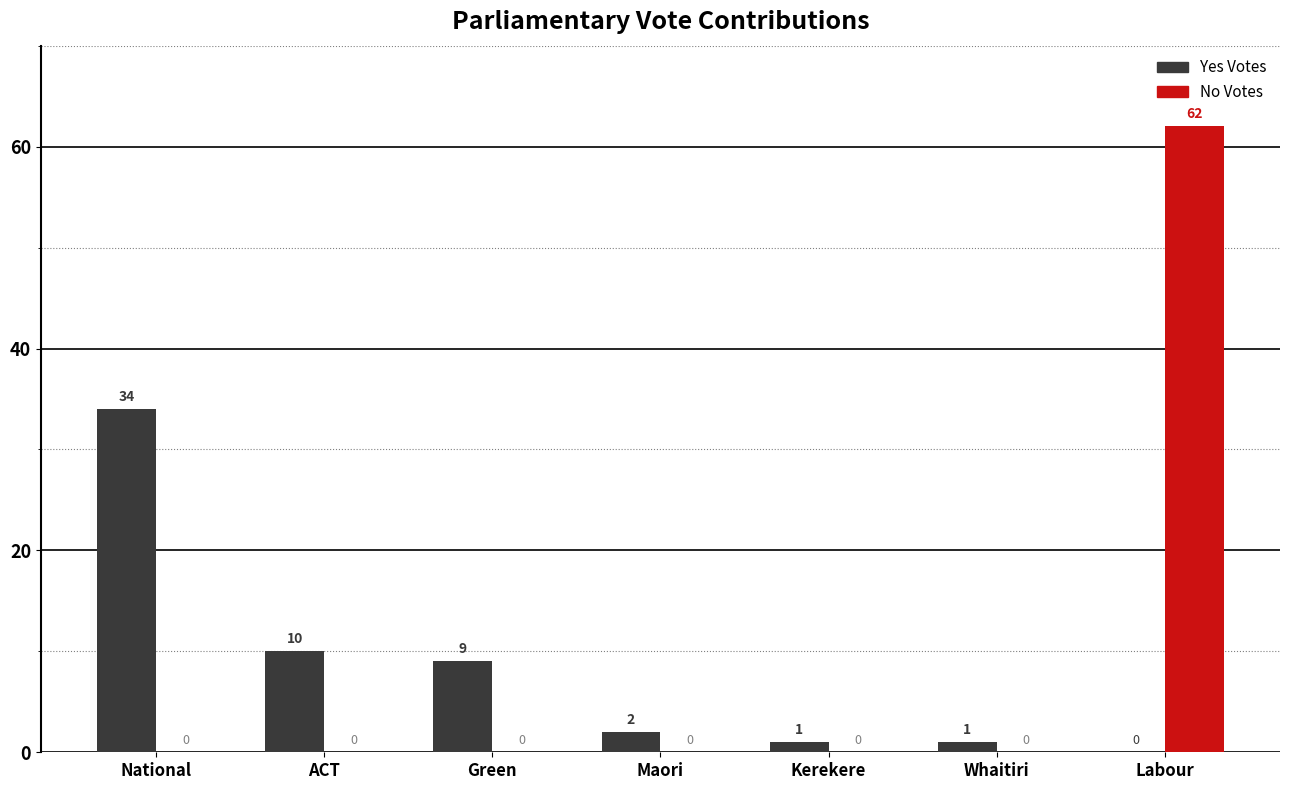

The value of Yes Votes at ACT is 10. True or false?

True